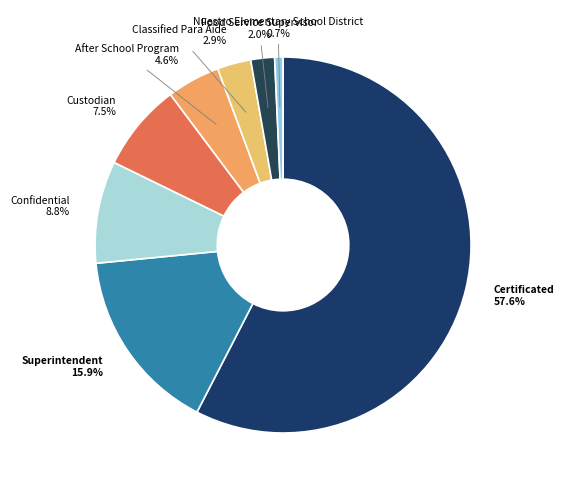

Count the number of slices in the pie.

9